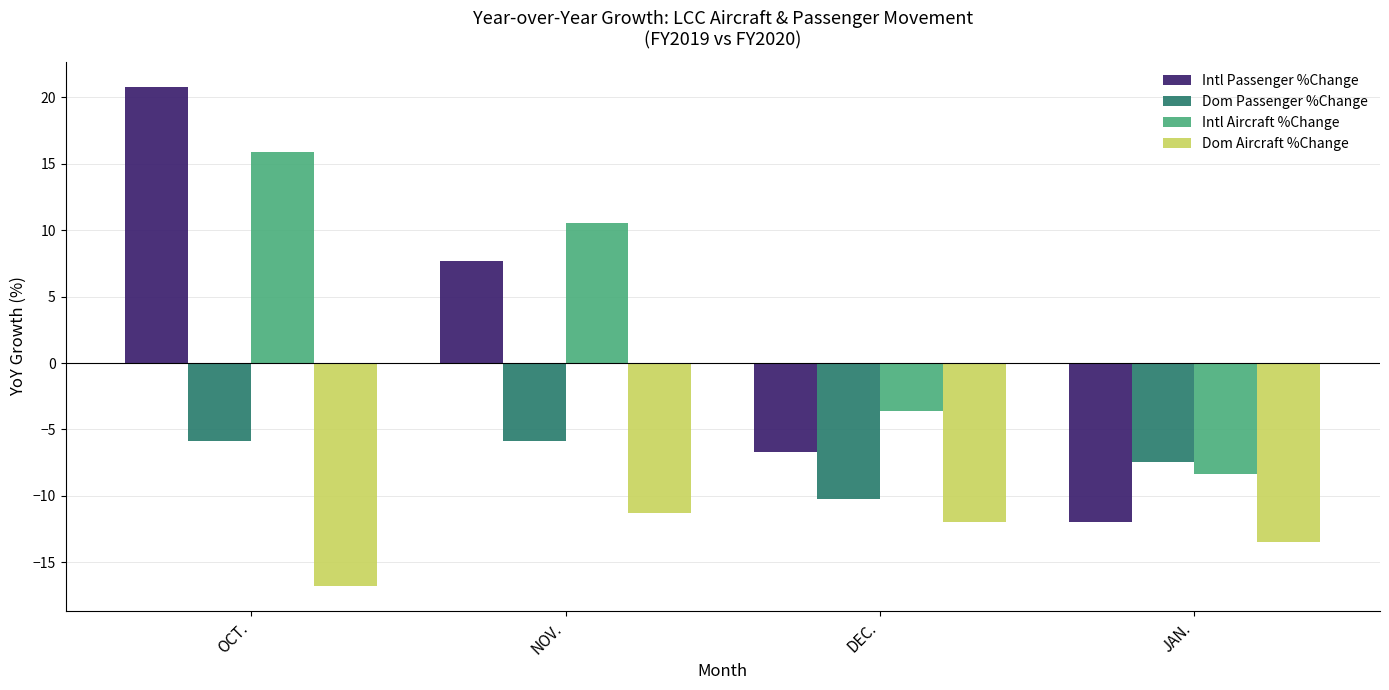

Which category has the highest value in the Intl Passenger %Change series?

OCT.